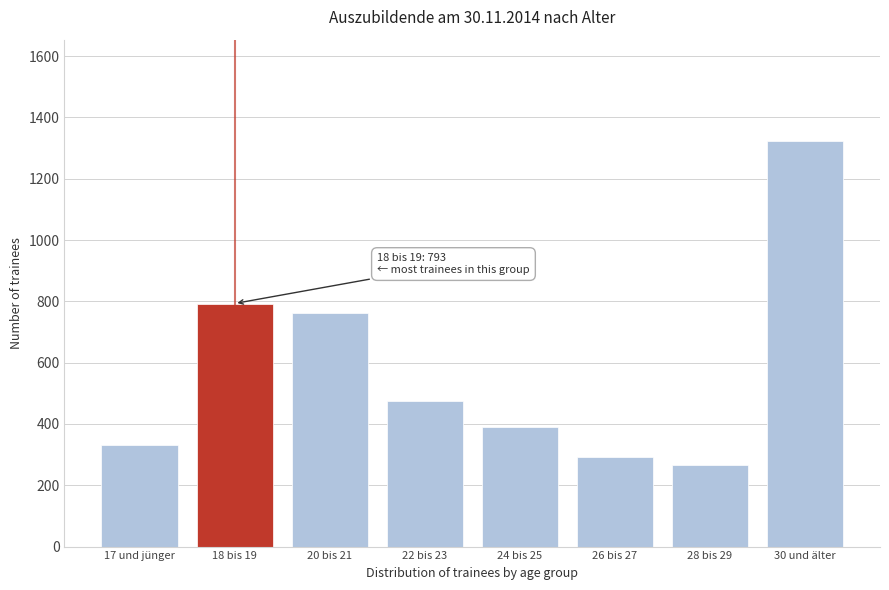

Reading left to right, list all the values displayed in this chart.

332	793	763	474	389	291	265	1323